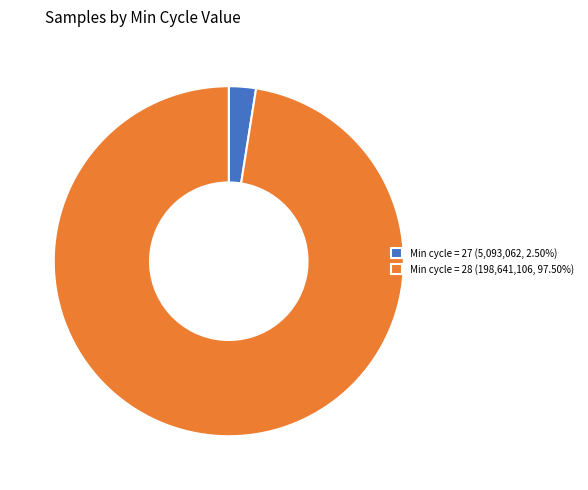

How many slices are in this pie chart?

2